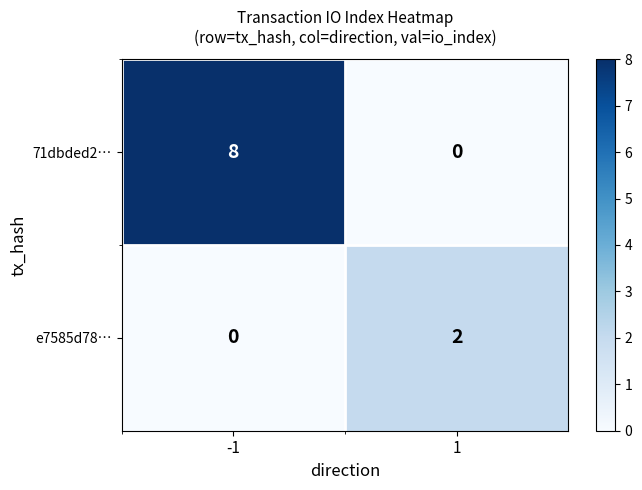

Is it true that 71dbded2… equals 0 at 1?

True